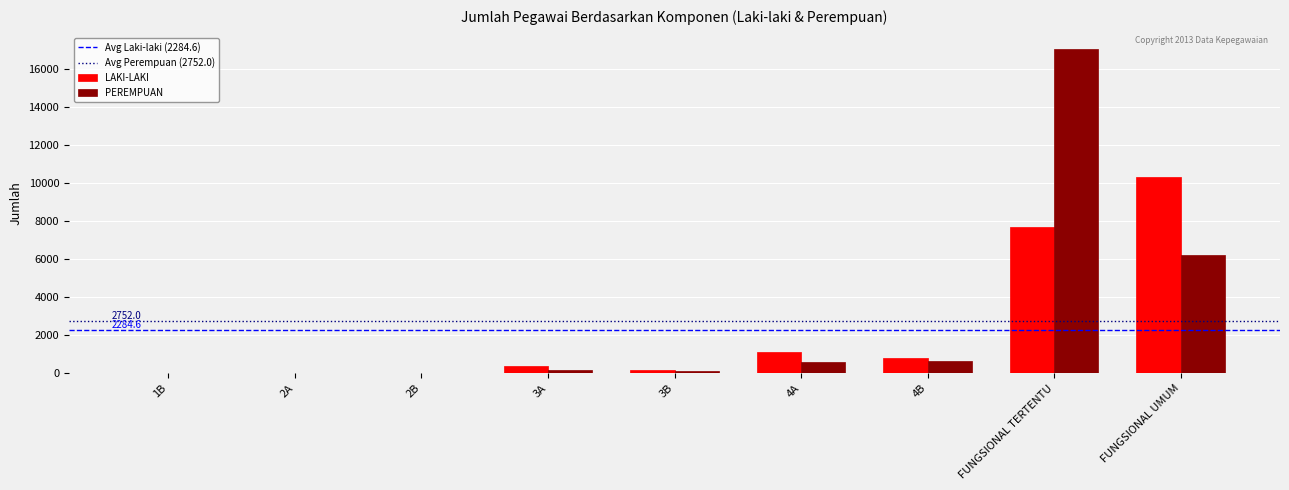

Between 4B and FUNGSIONAL UMUM, which series saw the biggest shift?

LAKI-LAKI